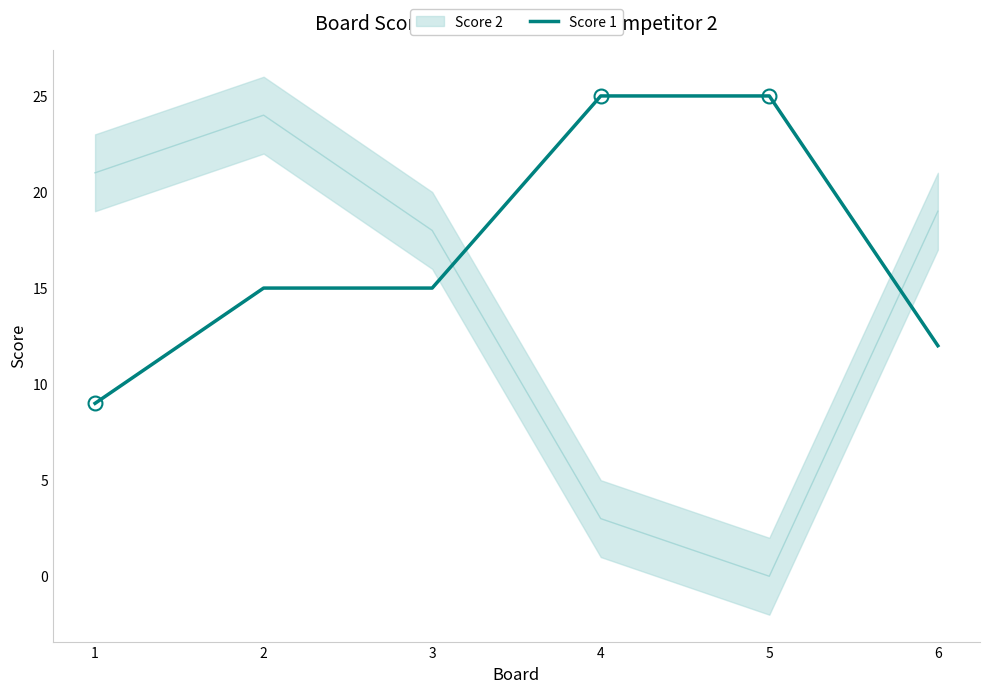

True or false: the data has more than 1 interior local peaks.

False